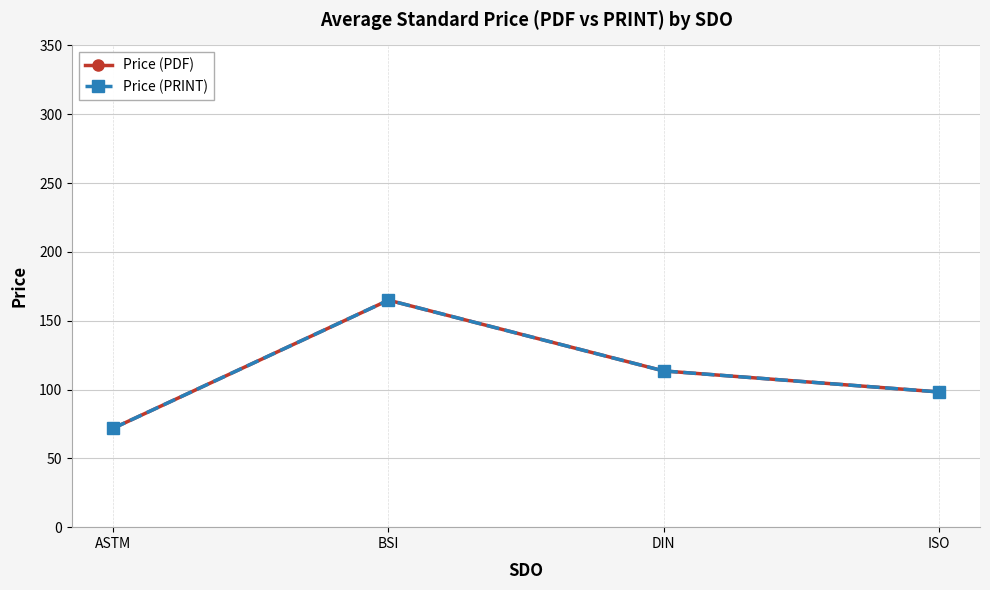

The Price (PDF) series shows 40.2 at ISO. True or false?

False